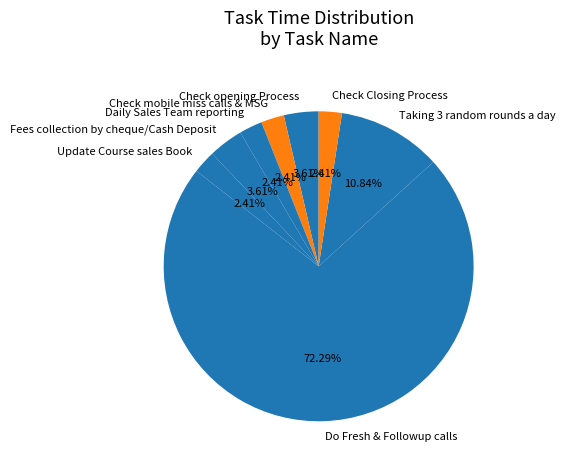

Count the number of slices in the pie.

8